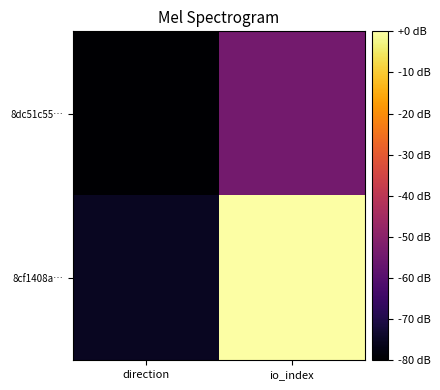

Which series has the largest total across all categories?

8cf1408a…